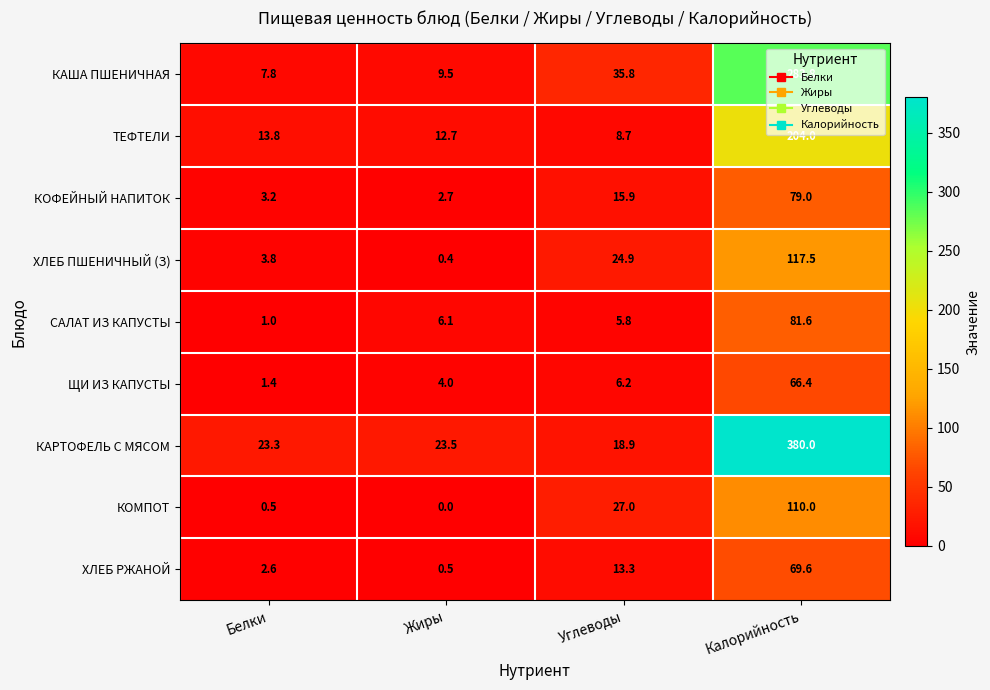

Which label corresponds to the smallest value in the chart?

Жиры